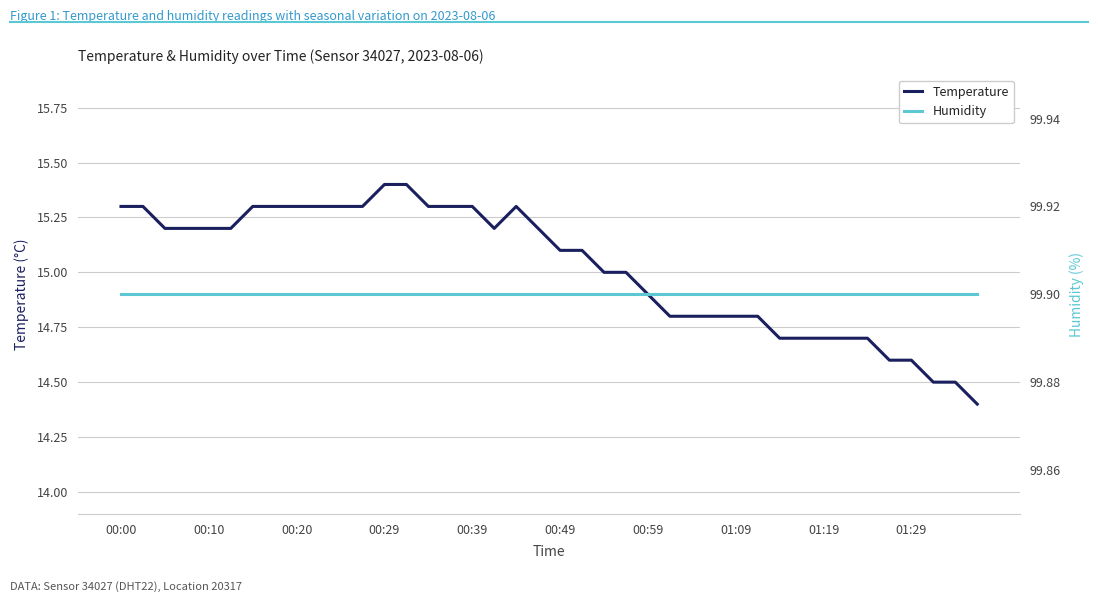

True or false: humidity has more than 0 interior local peaks.

False